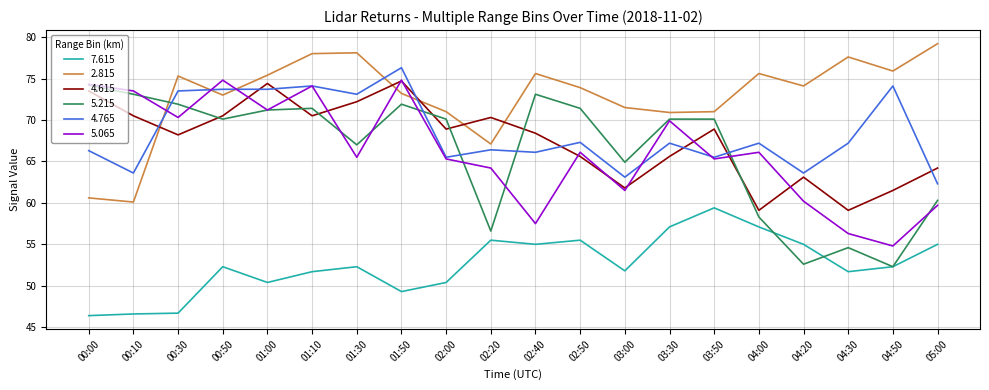

Where do 4.765 and 5.215 first cross each other?

00:10 and 00:30